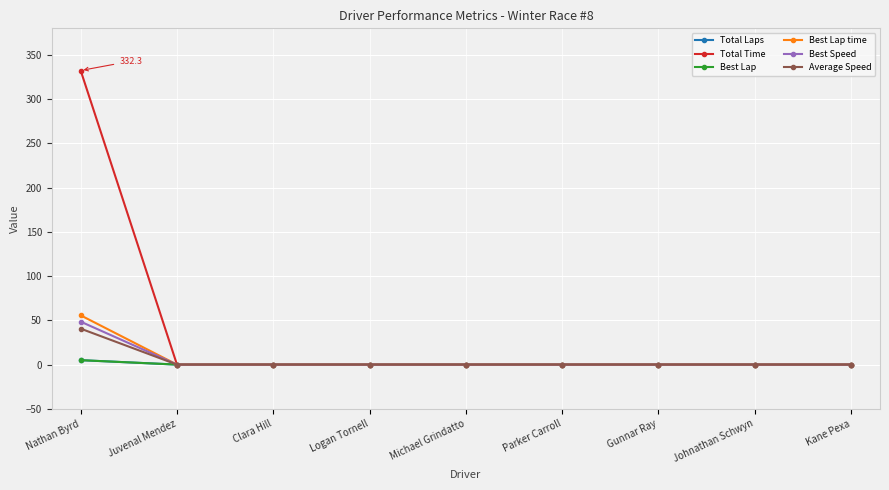

What is the difference between the Best Lap values at Michael Grindatto and Nathan Byrd?

5.0